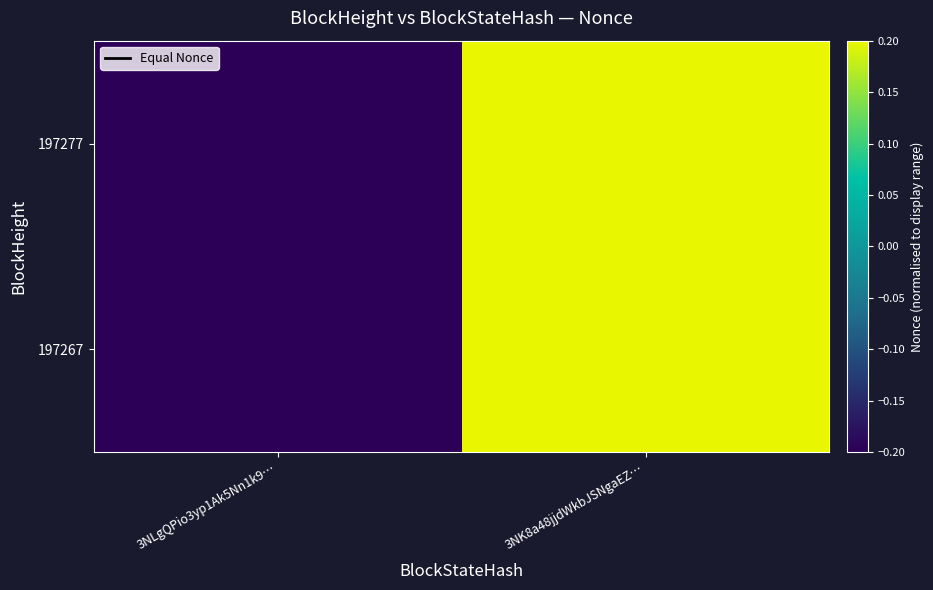

Reading left to right, transcribe all the data shown in this chart.

197277: 3NLgQPio3yp1Ak5Nn1k9…=-0.2	3NK8a48jjdWkbJSNgaEZ…=0.2
197267: 3NLgQPio3yp1Ak5Nn1k9…=-0.2	3NK8a48jjdWkbJSNgaEZ…=0.2